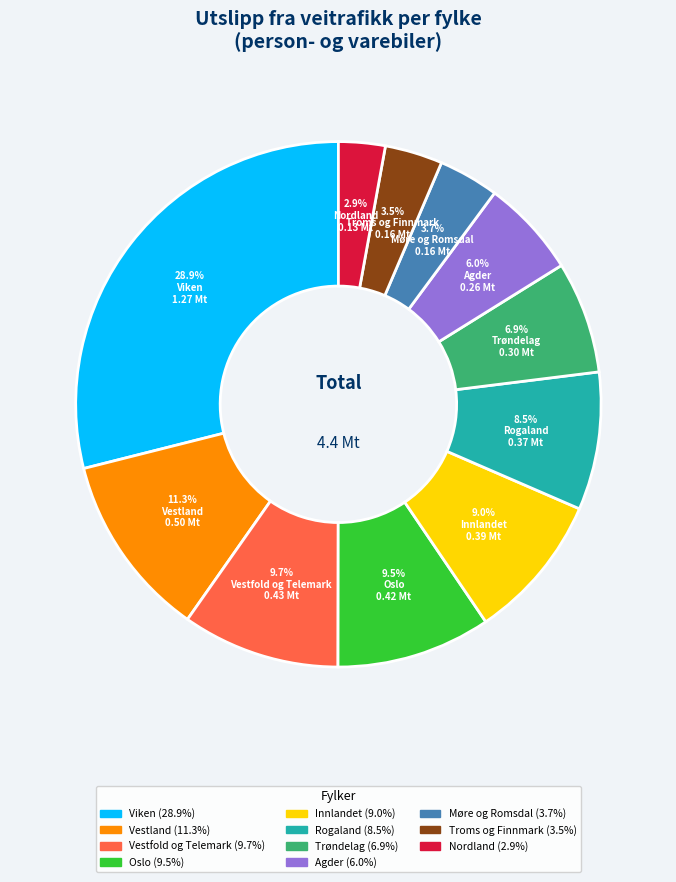

To the nearest percent, what is the average slice percentage?

9%